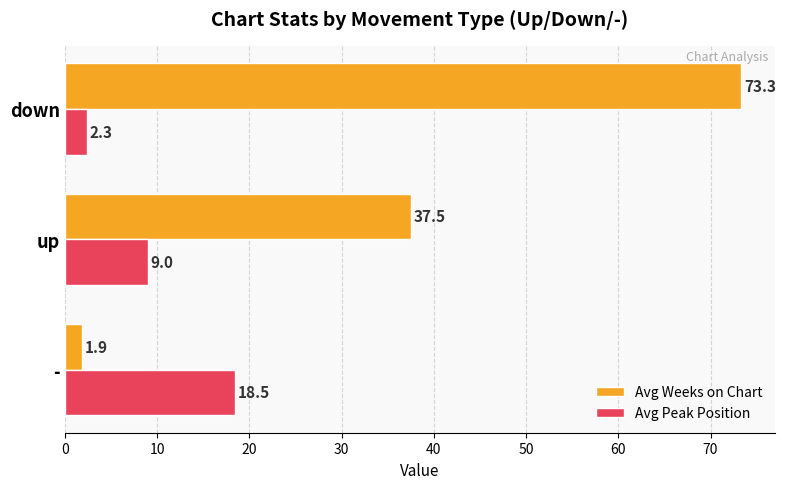

Which series has the largest range (max minus min)?

Avg Weeks on Chart